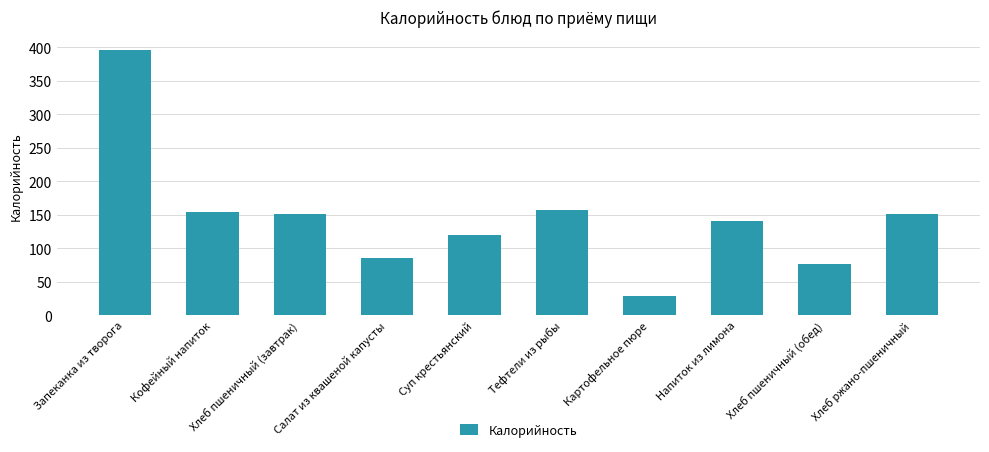

What is the sum of the values at Суп крестьянский and Хлеб пшеничный (обед)?

196